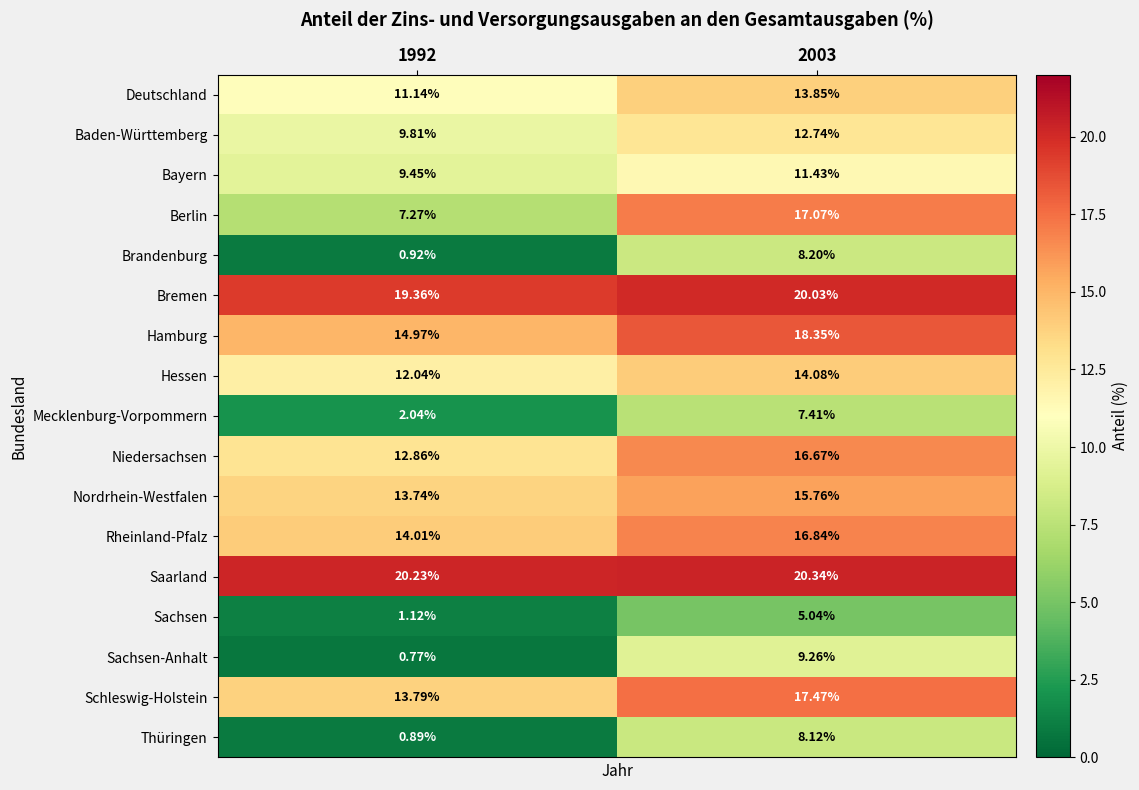

Rank the series by their maximum value, from lowest to highest.

Sachsen, Mecklenburg-Vorpommern, Thüringen, Brandenburg, Sachsen-Anhalt, Bayern, Baden-Württemberg, Deutschland, Hessen, Nordrhein-Westfalen, Niedersachsen, Rheinland-Pfalz, Berlin, Schleswig-Holstein, Hamburg, Bremen, Saarland